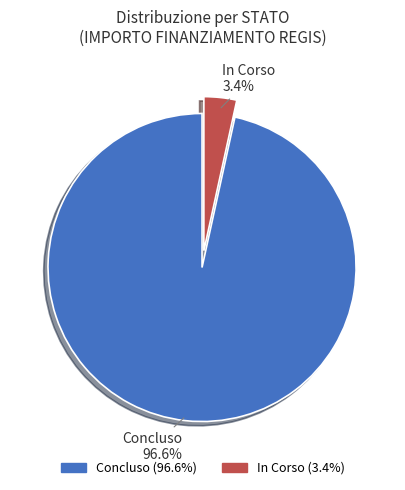

Is there a majority slice in this chart?

Yes